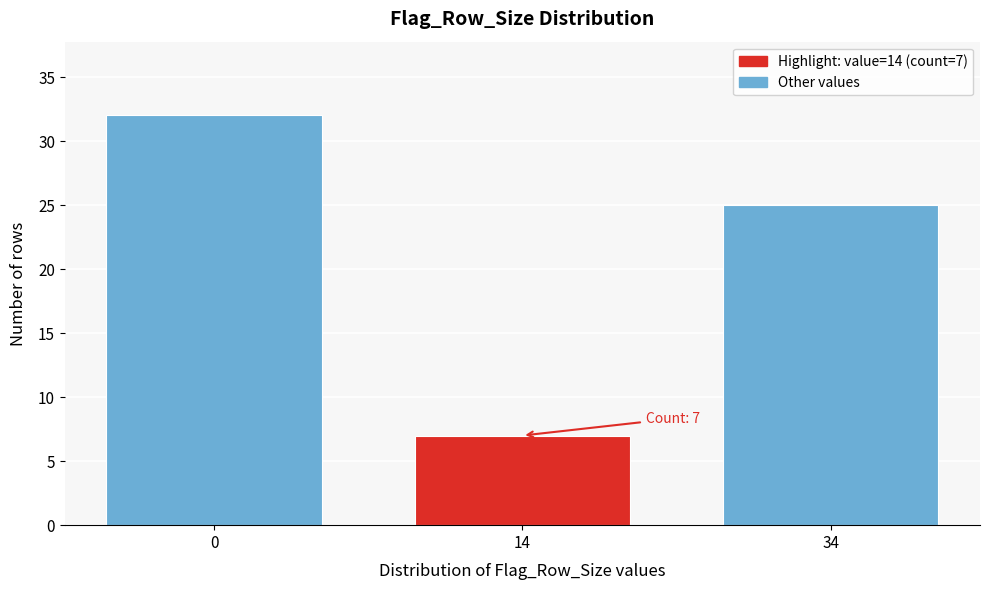

Reading left to right, transcribe all the data shown in this chart.

0=32	14=7	34=25